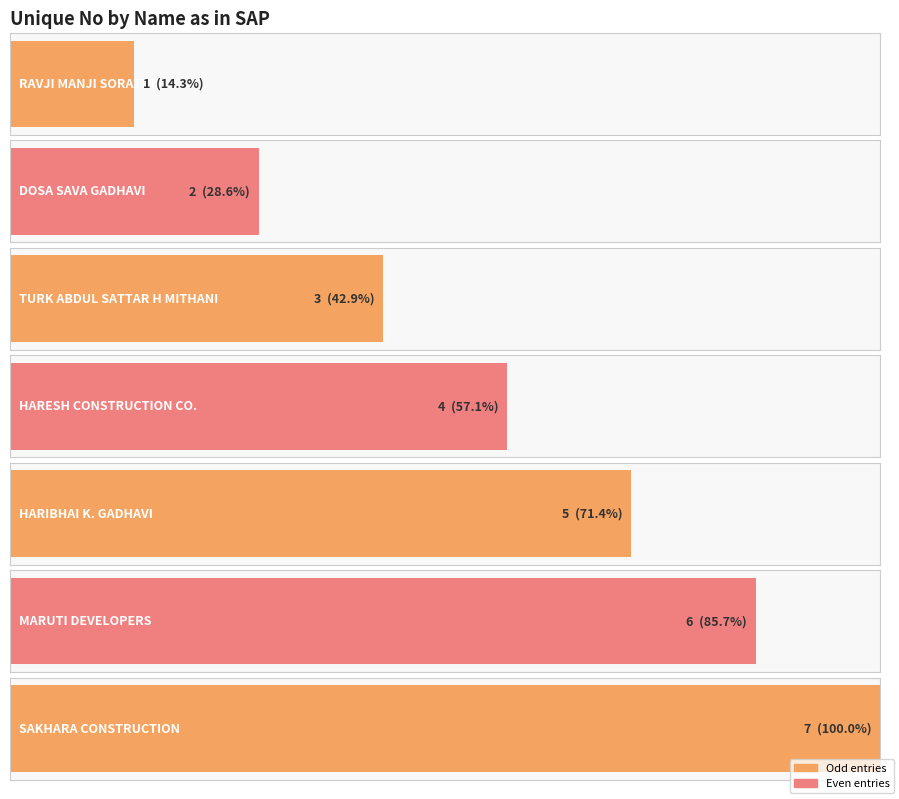

Is it true that the value at SAKHARA CONSTRUCTION is 10?

False